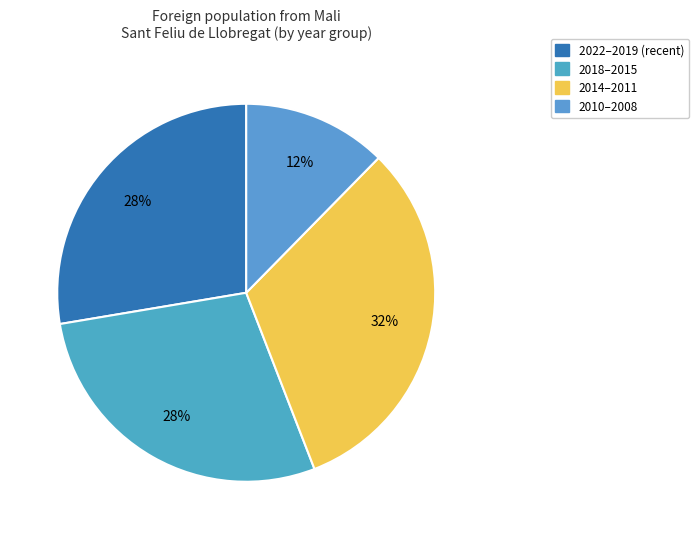

How many slices are in this pie chart?

4